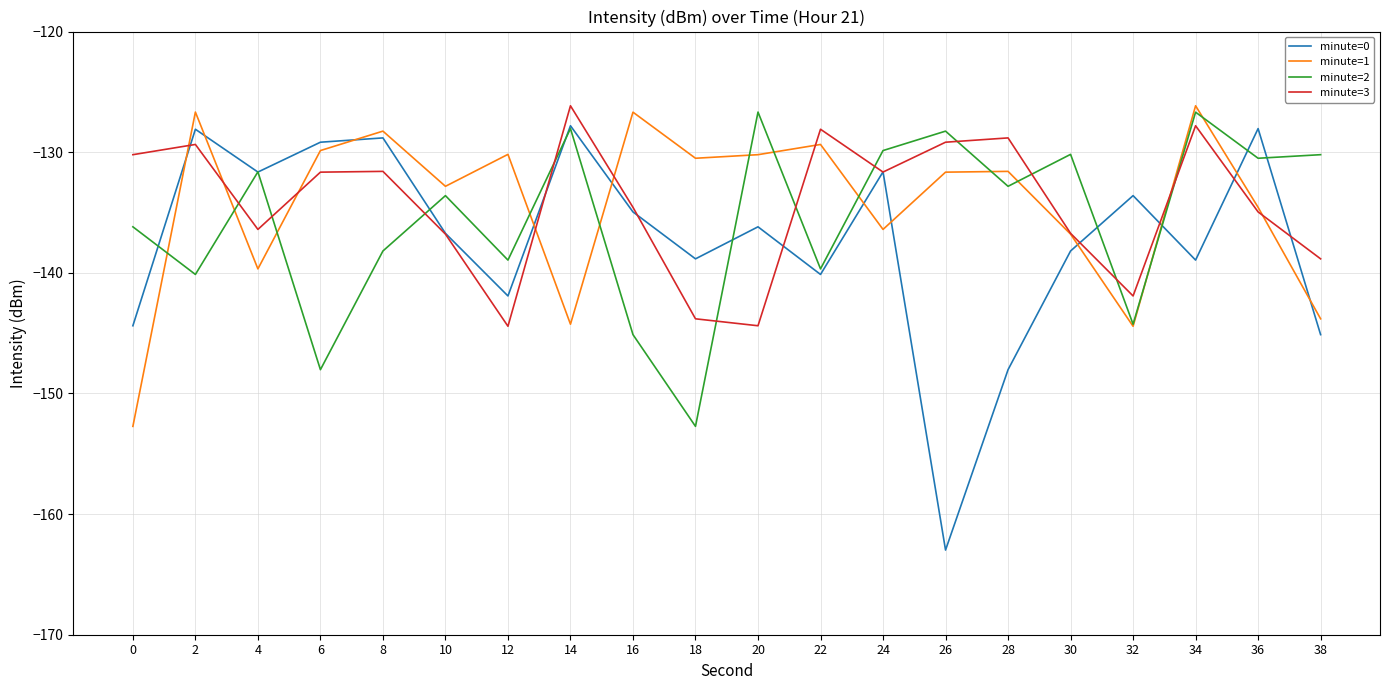

True or false: minute=1 and minute=3 cross at least once.

True